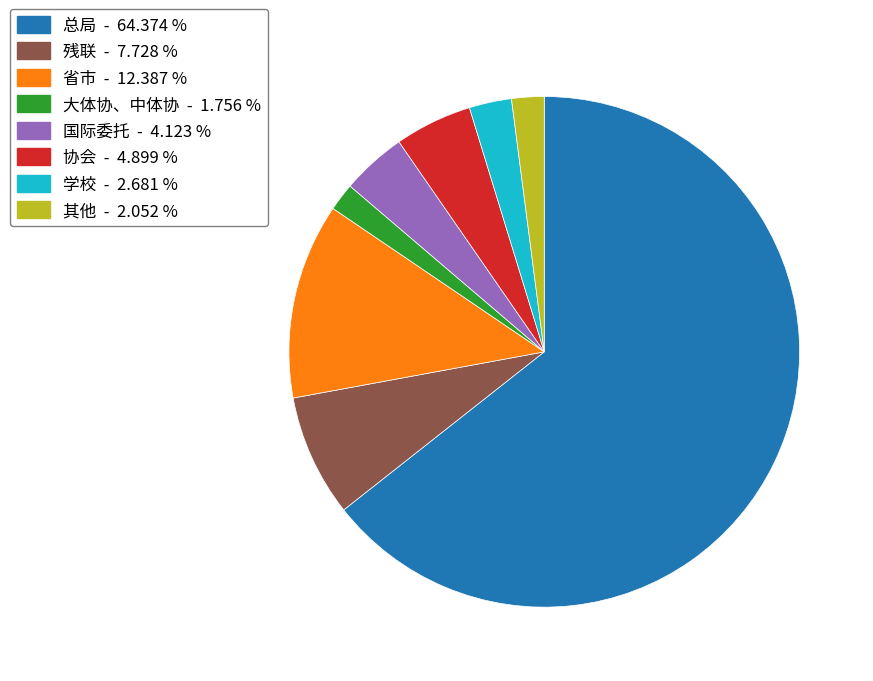

What is the ratio of the value at 残联 to the value at 国际委托?

1.9